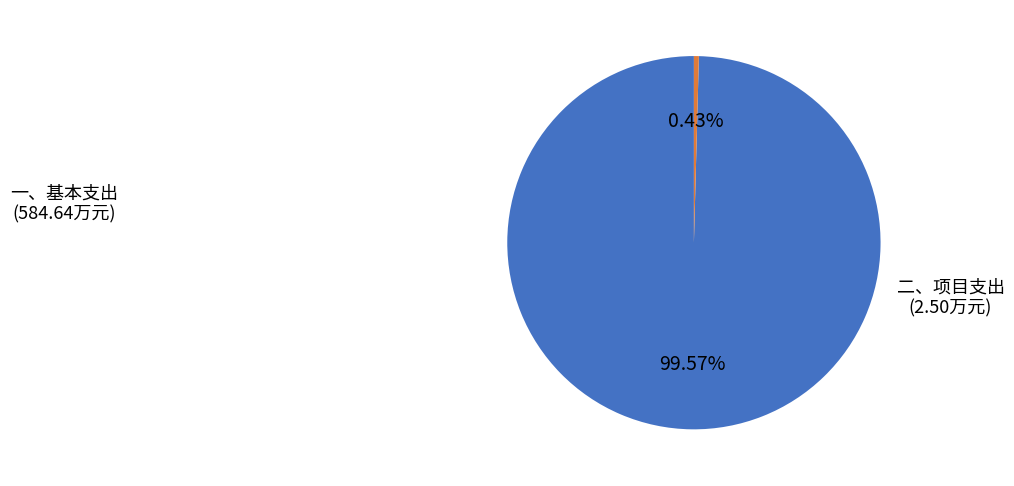

To the nearest percent, what is the average slice percentage?

50%